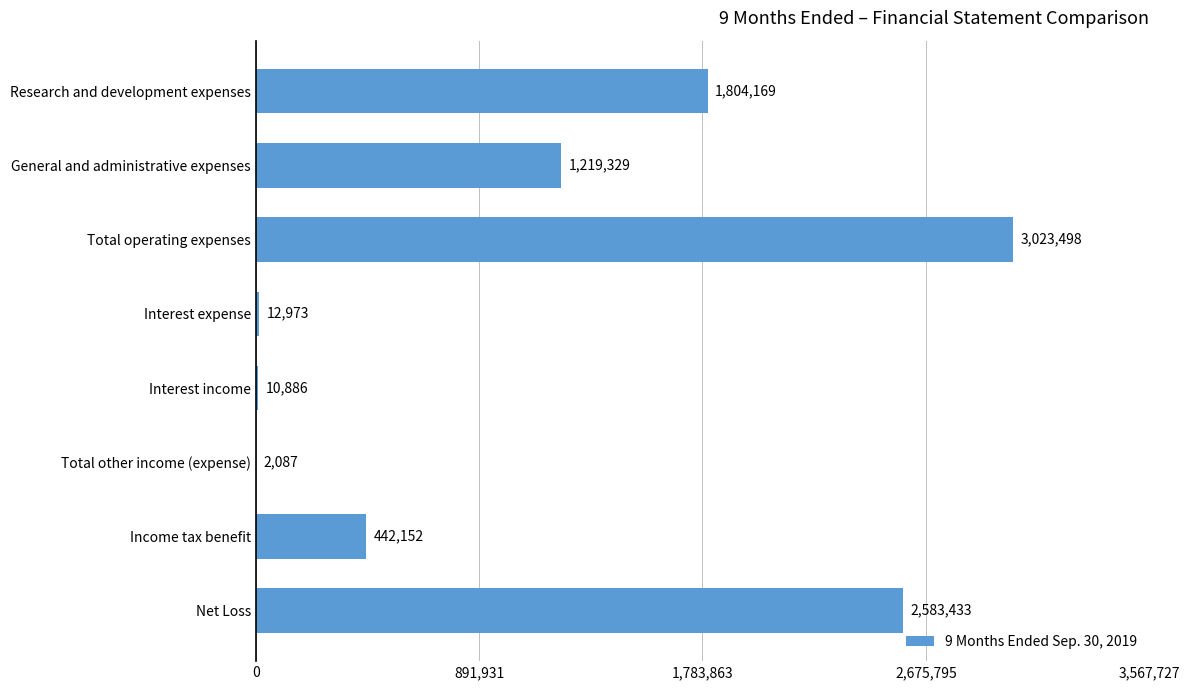

Which label corresponds to the largest value in the chart?

Total operating expenses